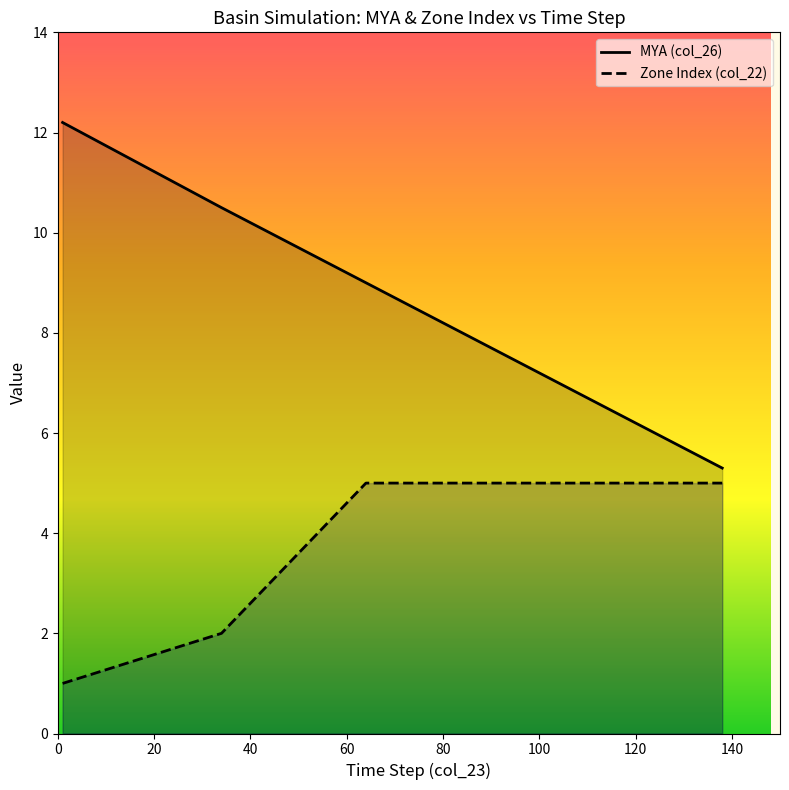

Count the number of categories in the chart.

6